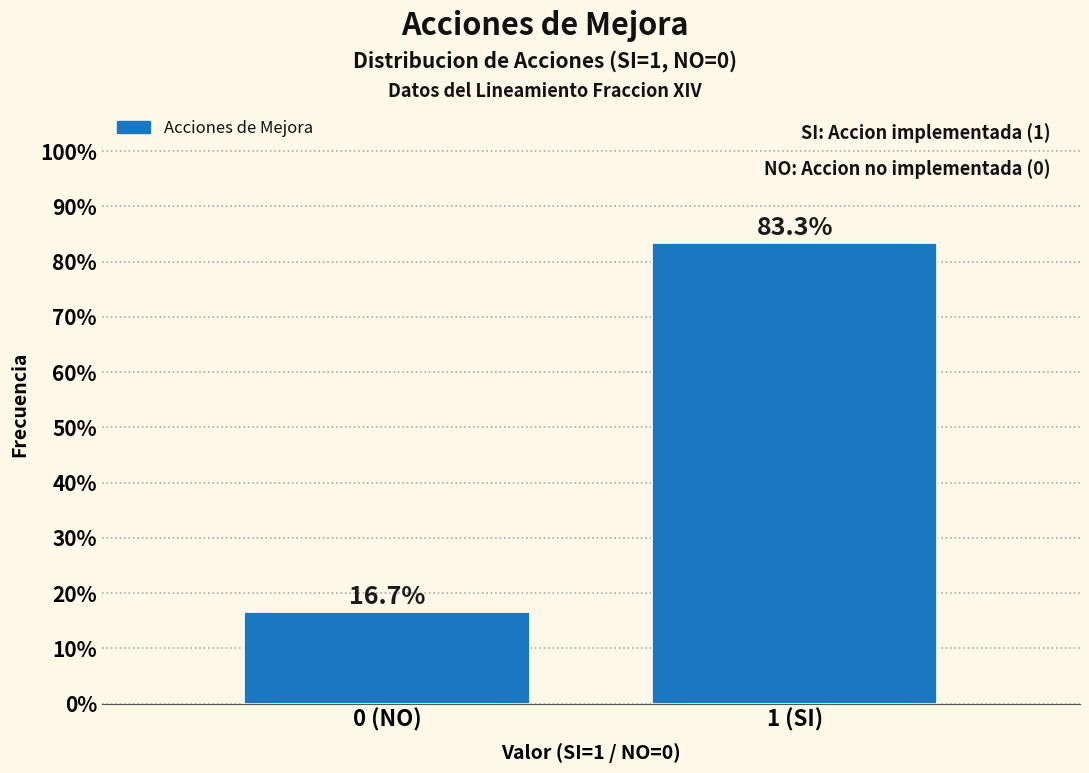

Reading left to right, what are all the values shown in this chart?

16.7	83.3